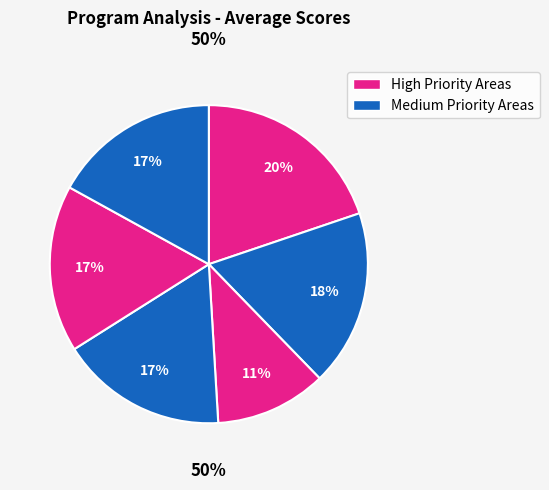

How many segments does this pie chart have?

6